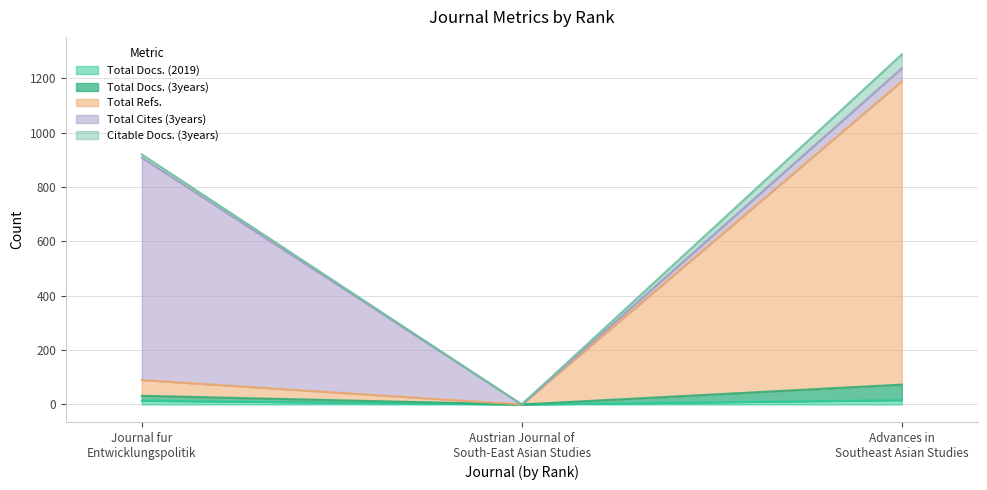

Is it true that Total Docs. (3years) equals 32 at Journal fur Entwicklungspolitik?

True